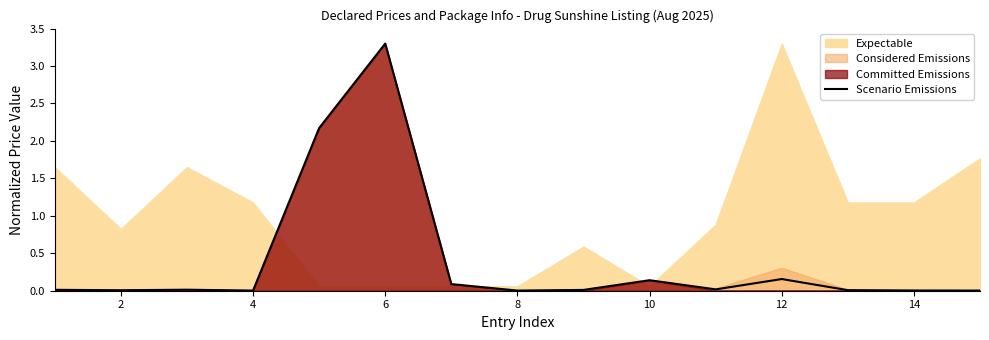

What is the greatest value displayed?

3.3